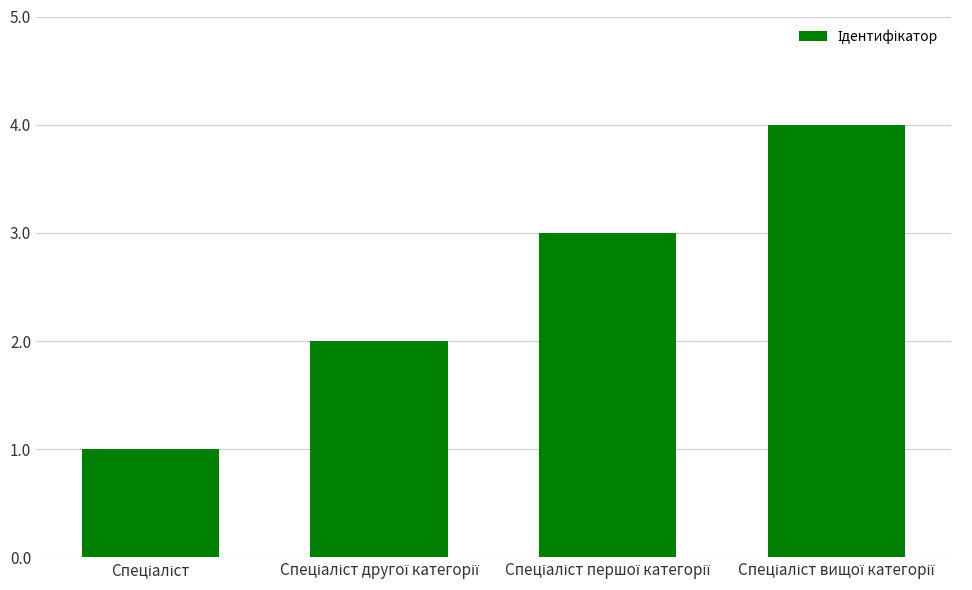

What is the maximum value shown in the chart?

4